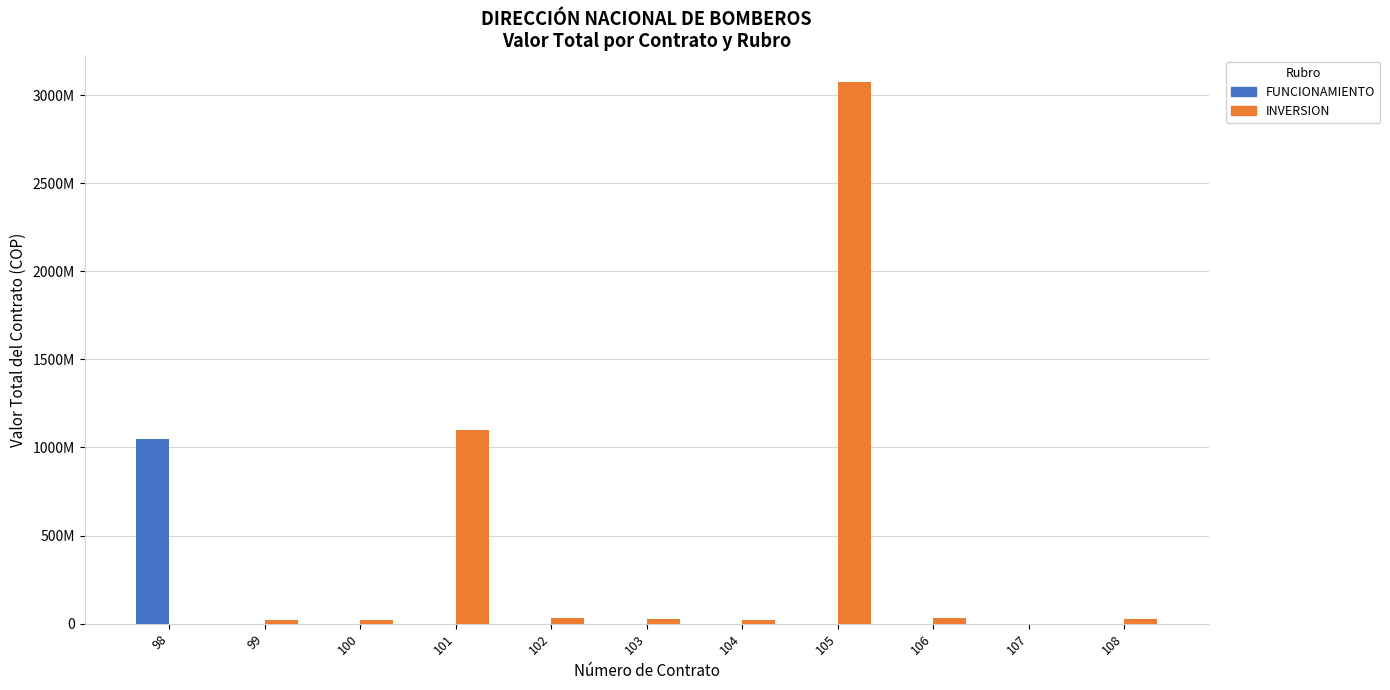

Is the value of INVERSION at 99 greater than the value of FUNCIONAMIENTO at 98?

No